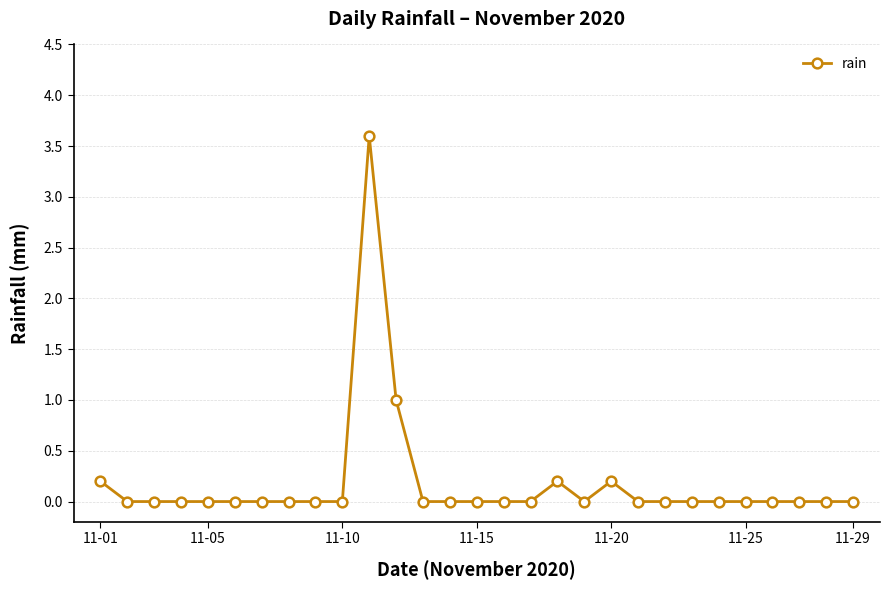

What is the maximum value shown in the chart?

3.6